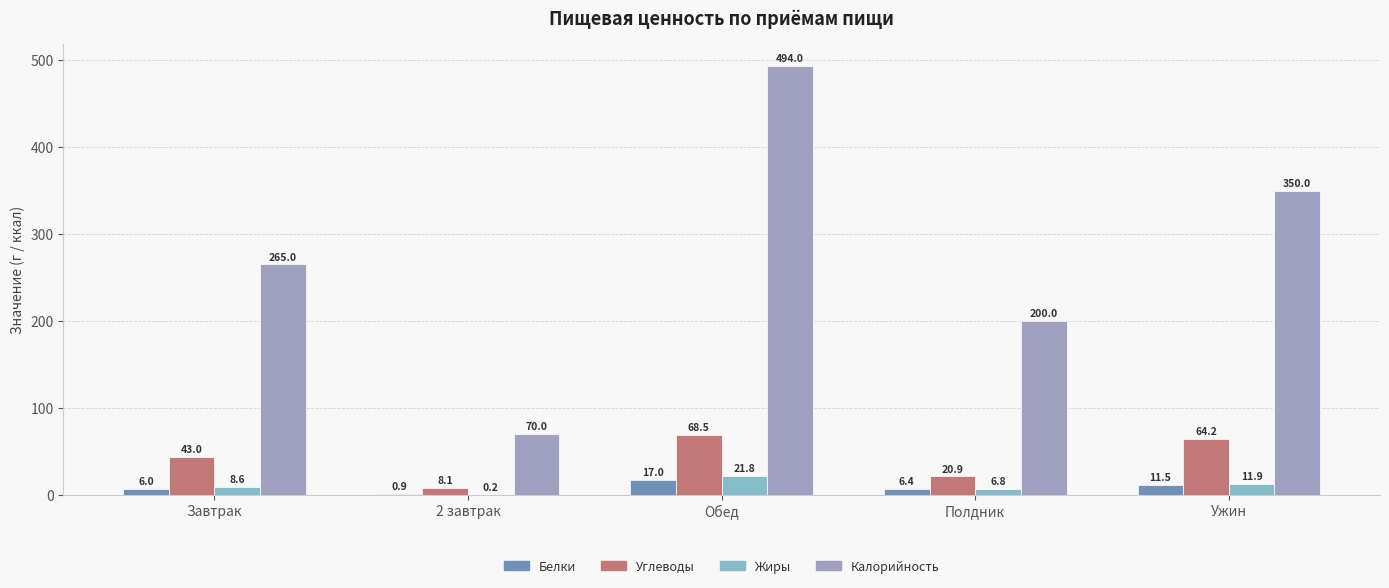

What is the greatest value displayed?

494.0